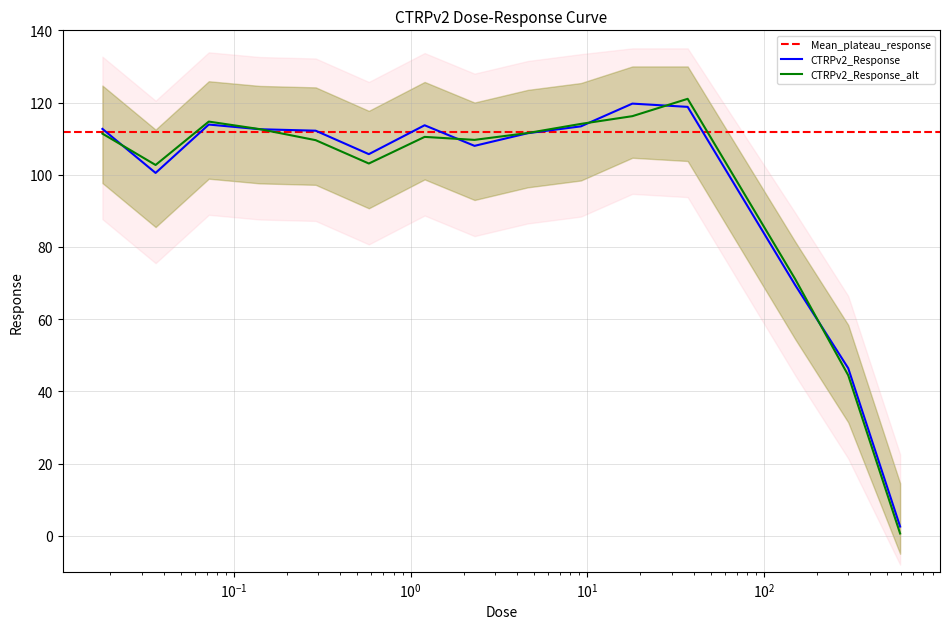

What is the label of the 8th point from the left?

2.3